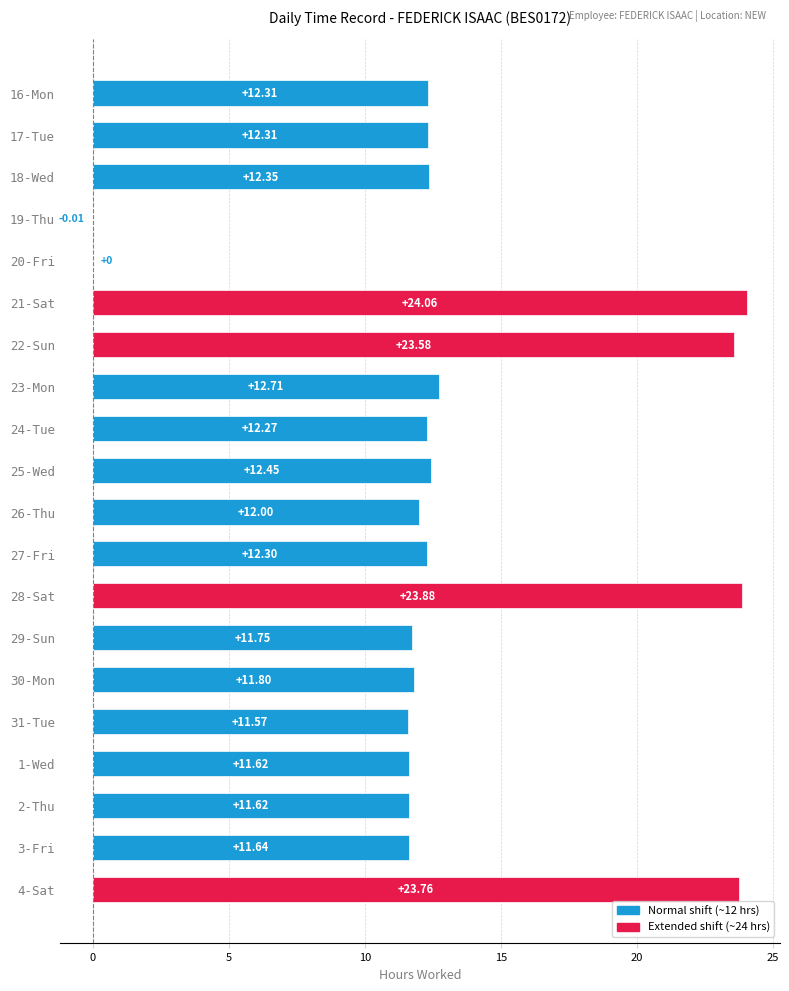

What is the change in value from 16-Mon to 19-Thu?

-12.3